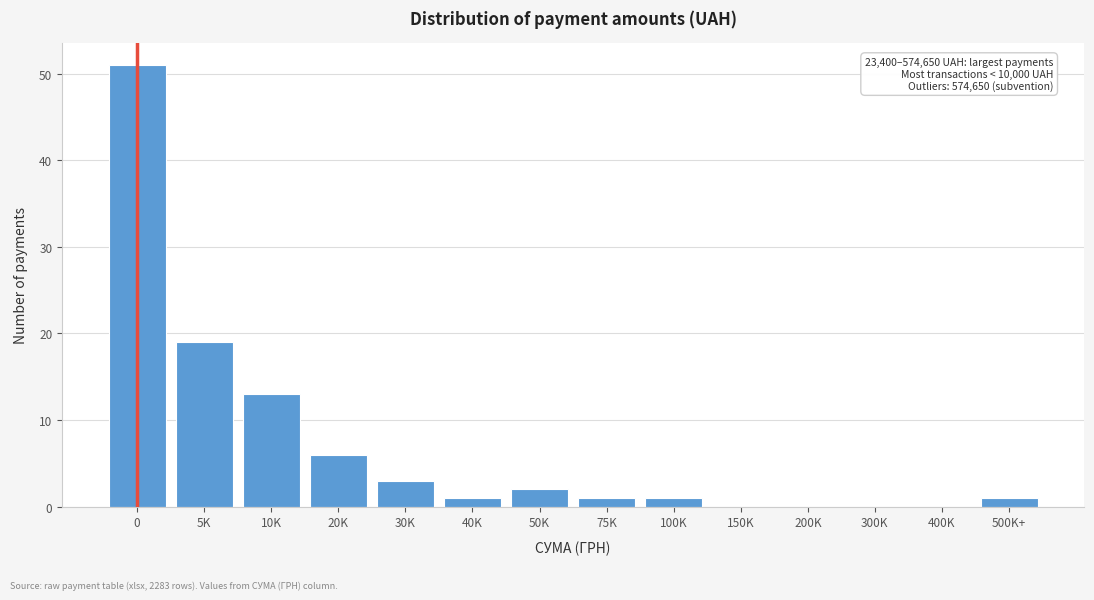

Reading left to right, transcribe all the data shown in this chart.

0=51	5K=19	10K=13	20K=6	30K=3	40K=1	50K=2	75K=1	100K=1	150K=0	200K=0	300K=0	400K=0	500K+=1